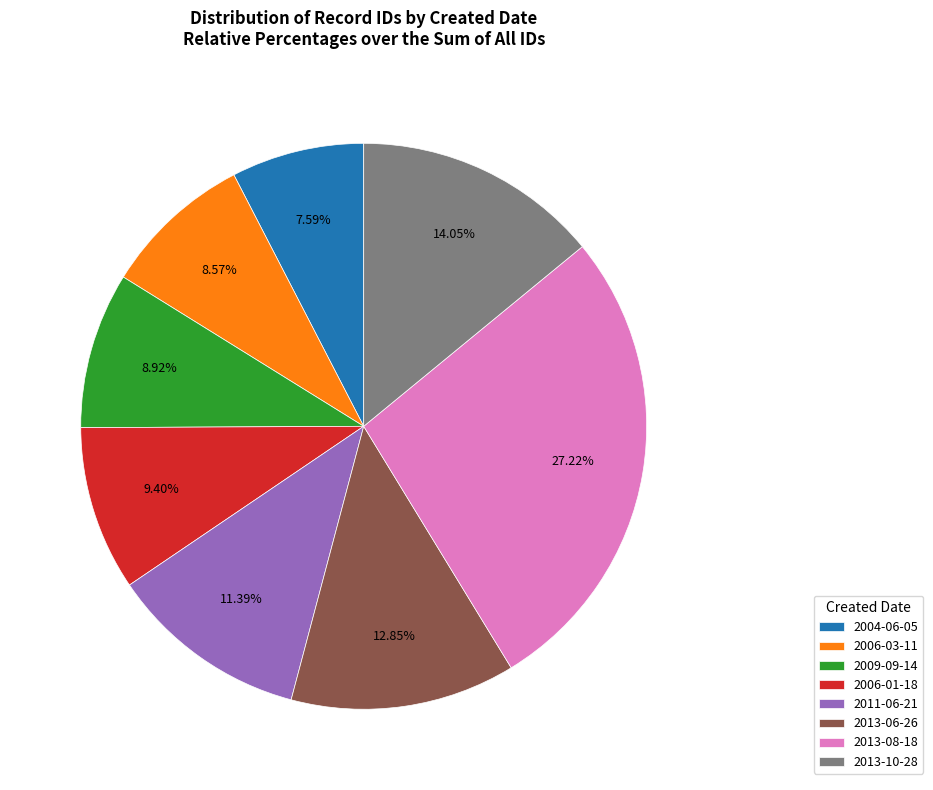

Combined, do 2006-01-18 and 2013-08-18 account for over 50%?

No